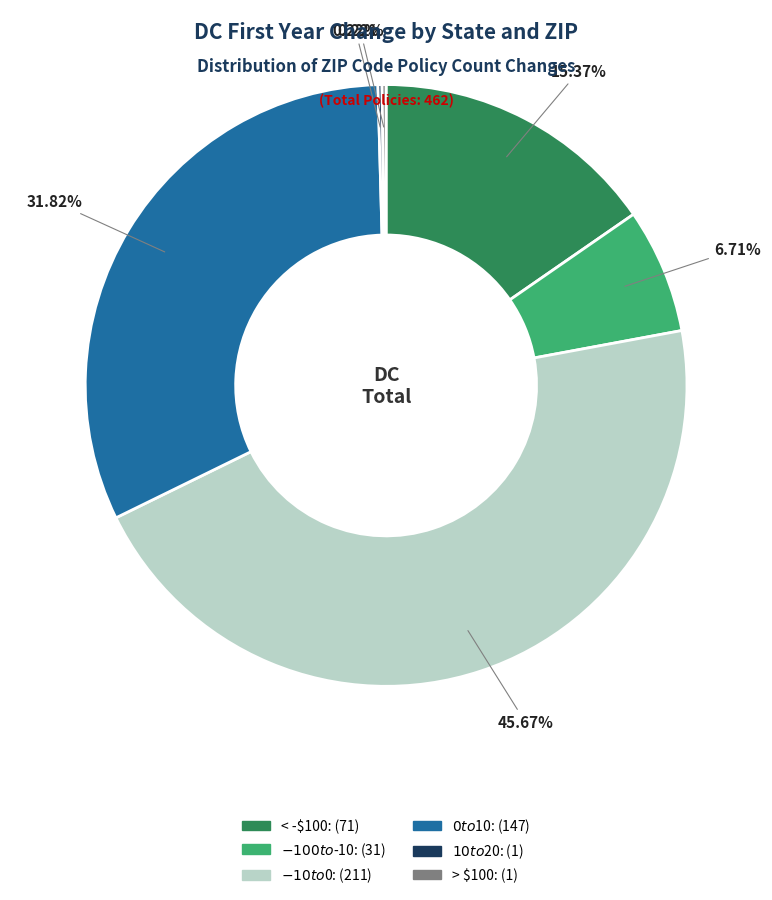

Is there any slice that represents more than half of the pie?

No